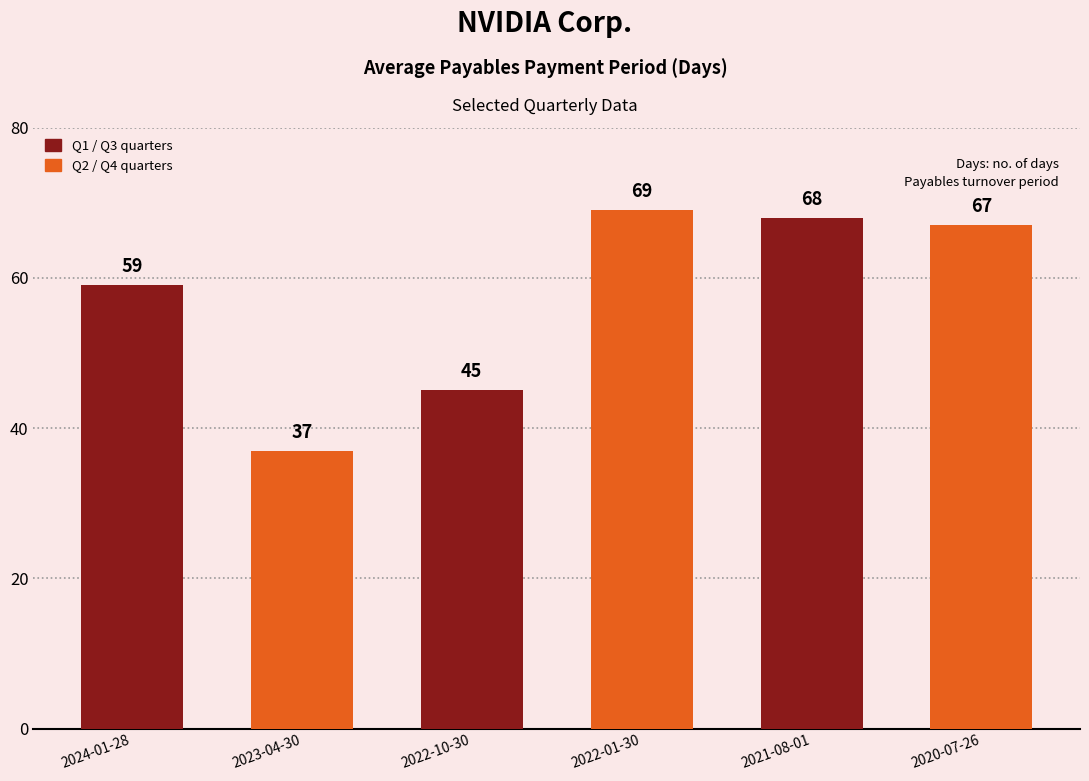

How many data points does each series have?

6